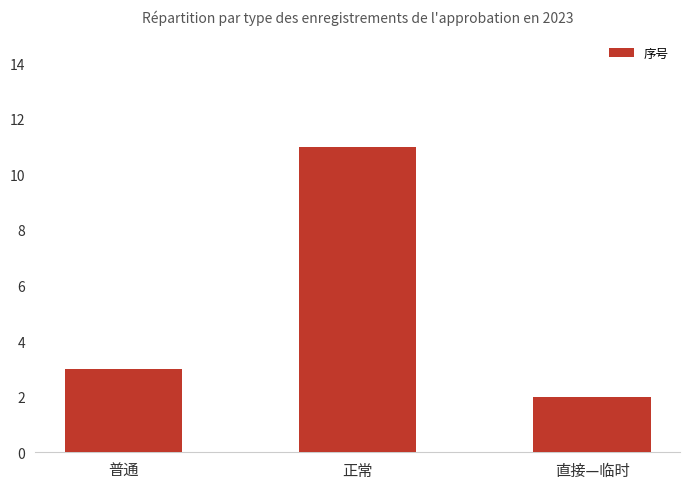

What is the approximate value at 普通?

3